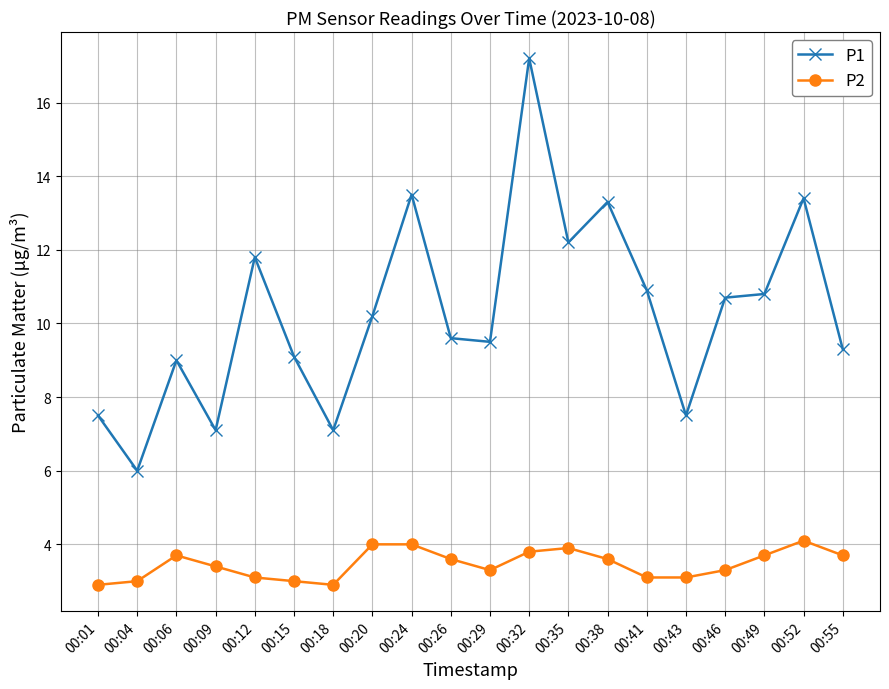

Rank the series at 00:04 from highest to lowest value.

P1, P2